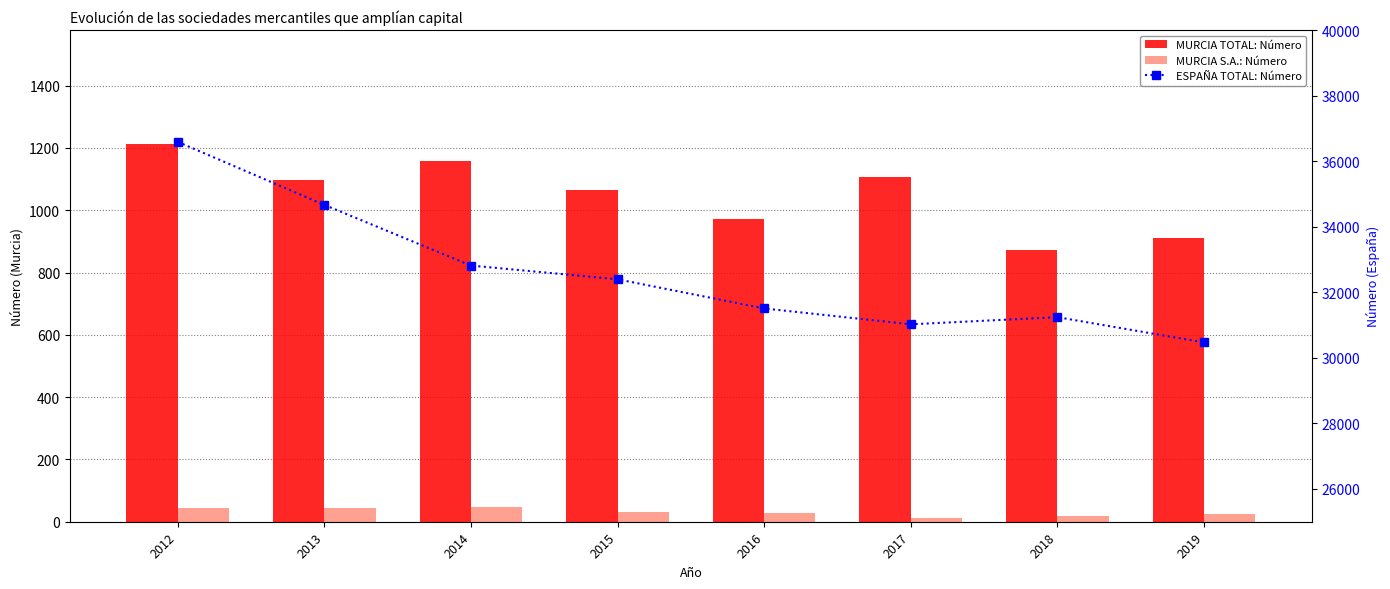

Are the bars grouped side by side (vs. stacked)?

Yes